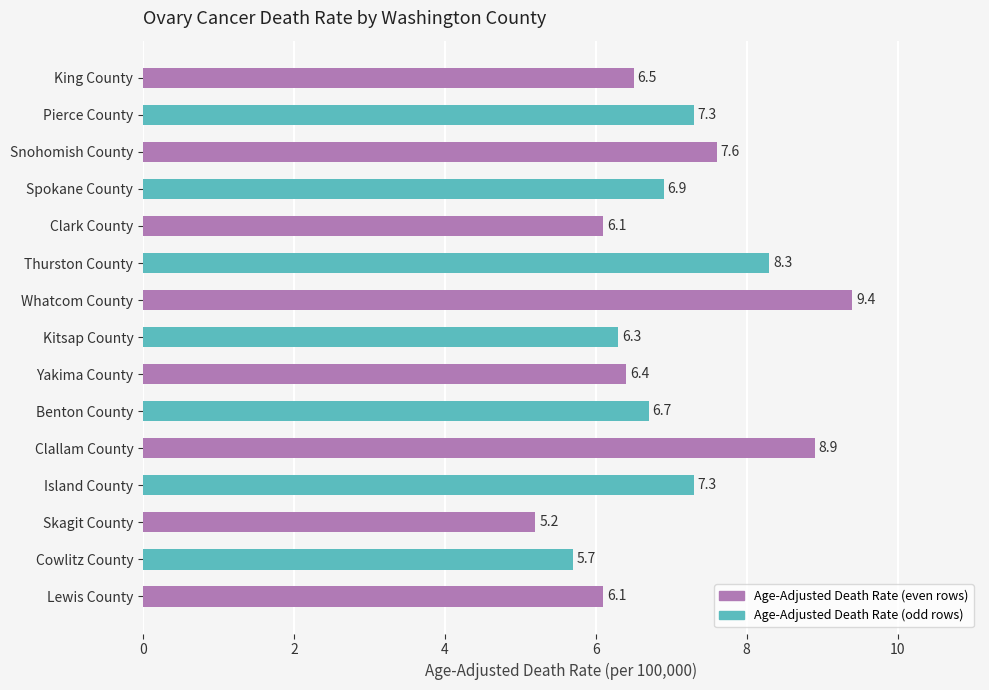

How many series are shown in this chart?

1